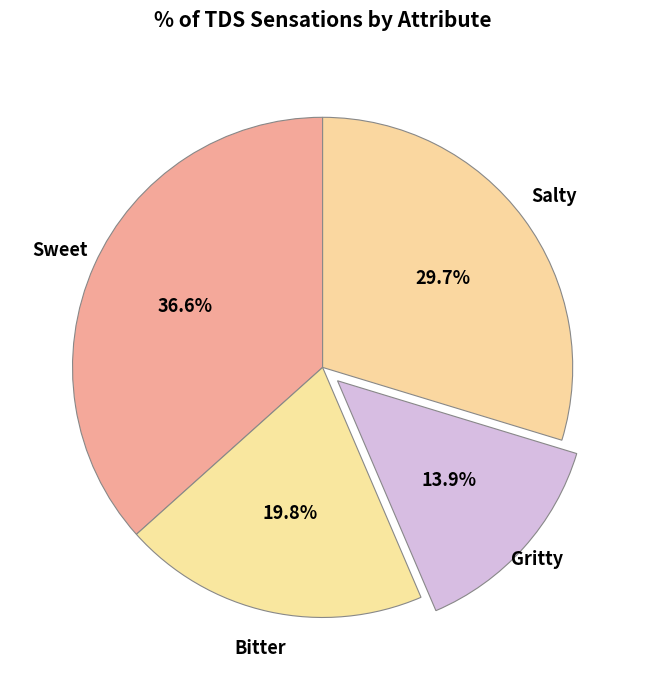

Combined, what portion of the pie is Bitter and Salty?

49.5%